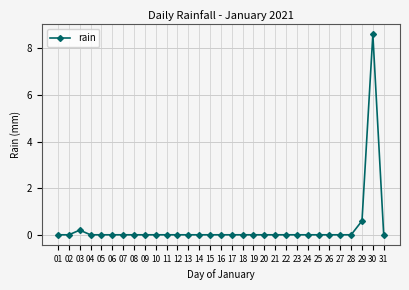

What is the difference between the maximum and second lowest values?

8.6